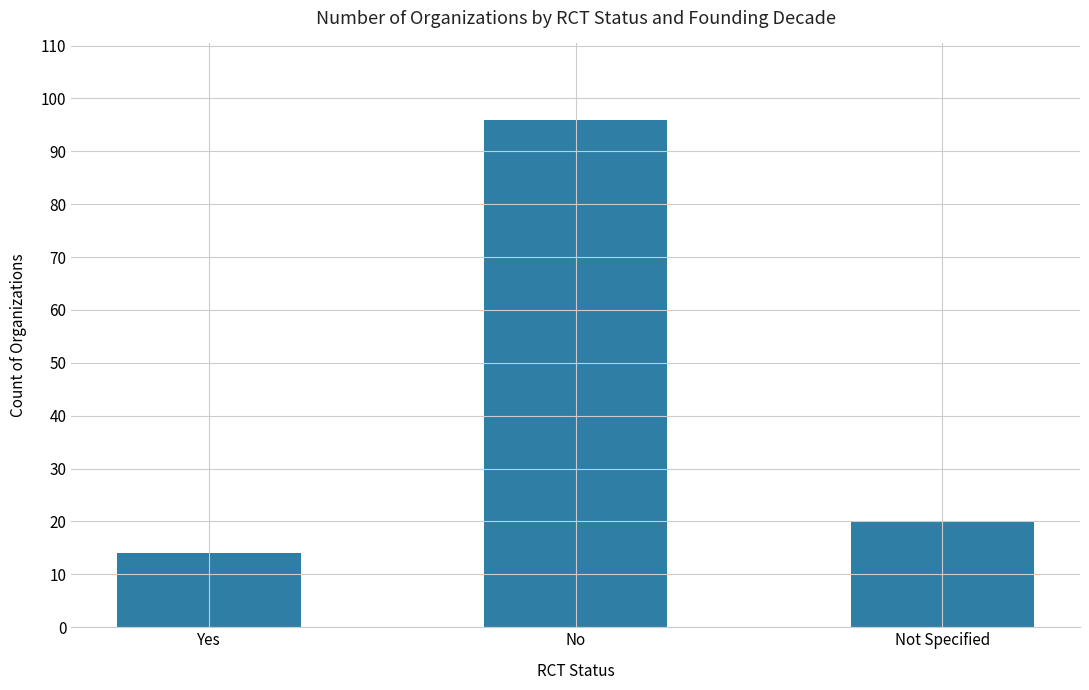

What is the difference between the maximum and minimum values?

82